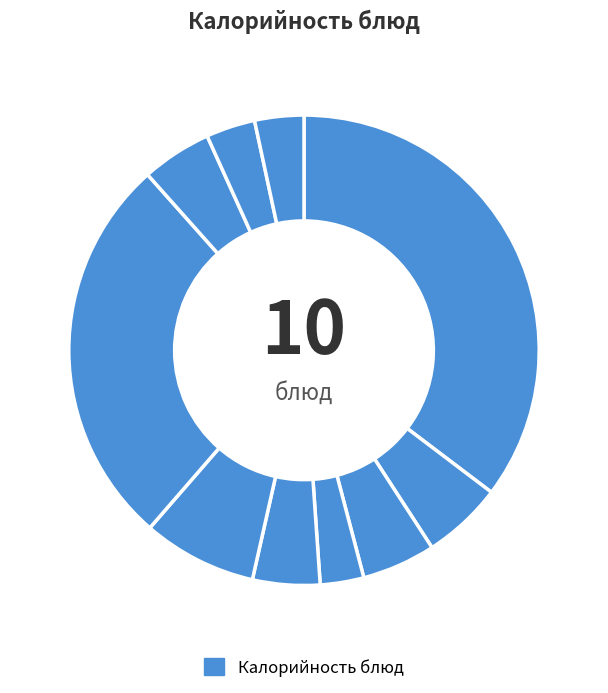

How many segments does this pie chart have?

10